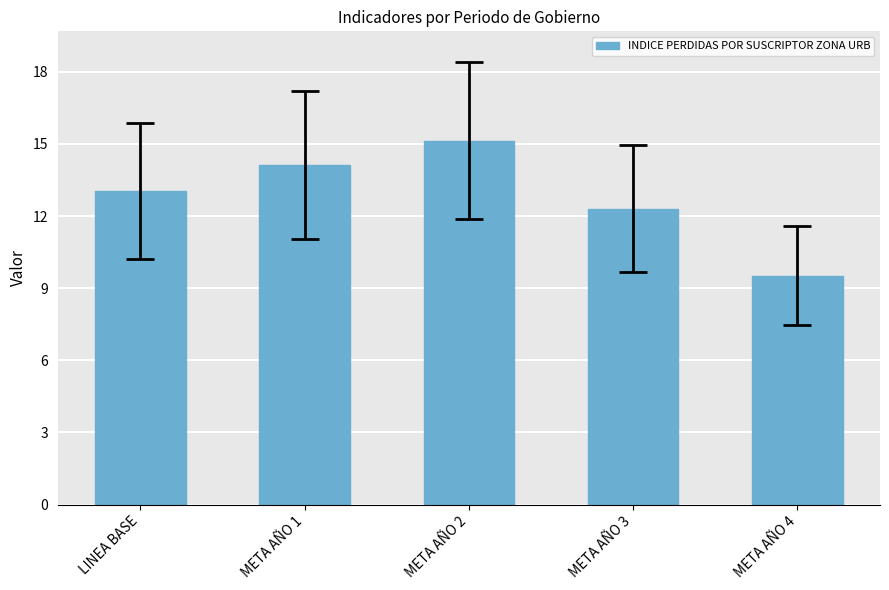

What is the difference between the maximum and minimum values?

5.6